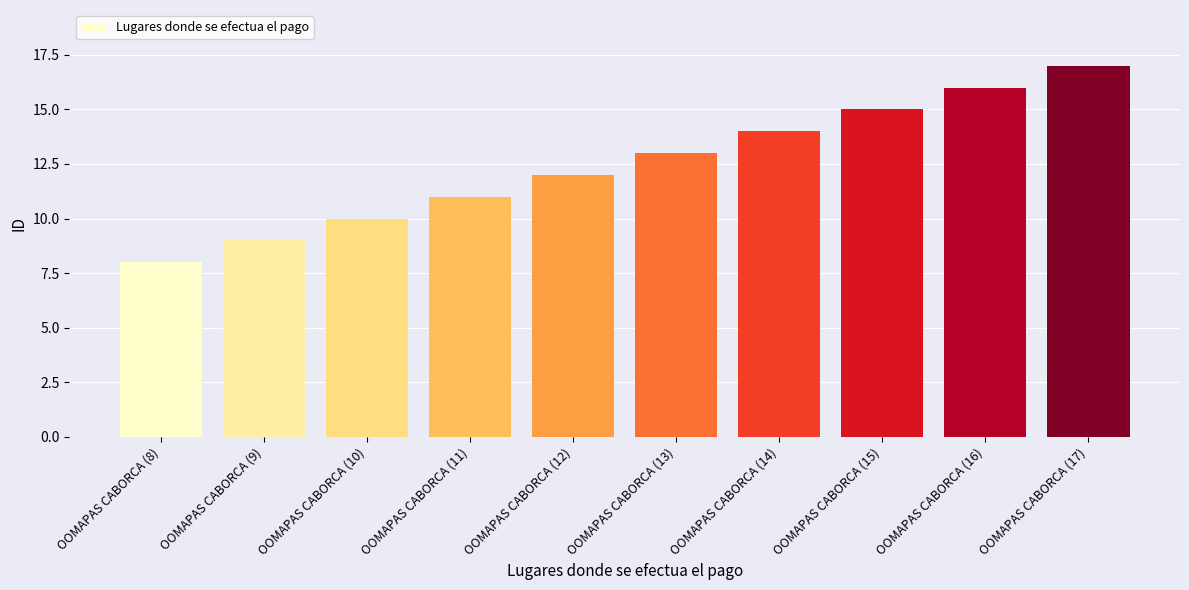

Rank the categories by value from highest to lowest.

OOMAPAS CABORCA (17), OOMAPAS CABORCA (16), OOMAPAS CABORCA (15), OOMAPAS CABORCA (14), OOMAPAS CABORCA (13), OOMAPAS CABORCA (12), OOMAPAS CABORCA (11), OOMAPAS CABORCA (10), OOMAPAS CABORCA (9), OOMAPAS CABORCA (8)